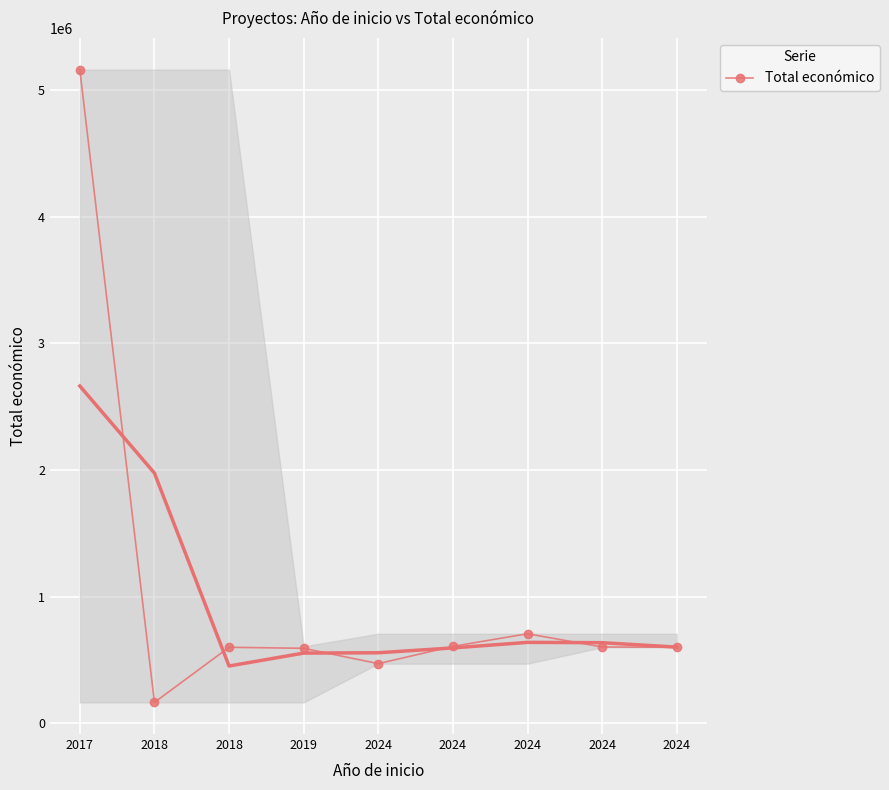

True or false: the data has more than 0 interior local peaks.

True